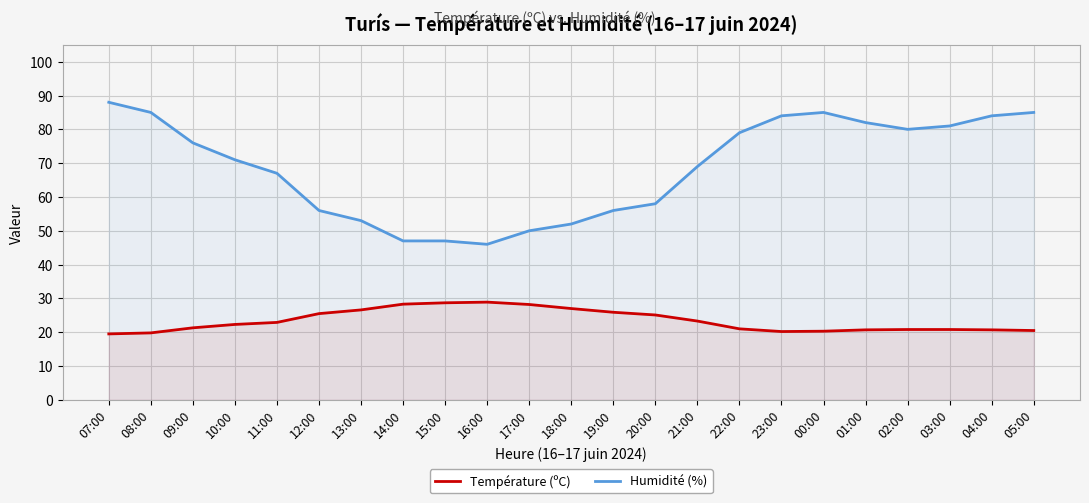

Between 16:00 and 02:00, which series saw the biggest shift?

Humidité (%)